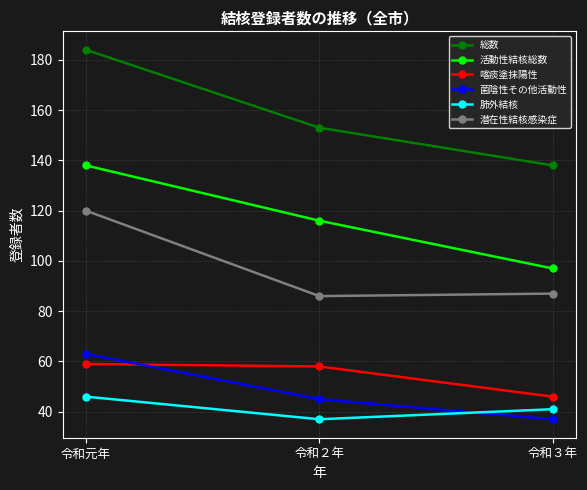

Which series has the widest spread of values?

総数